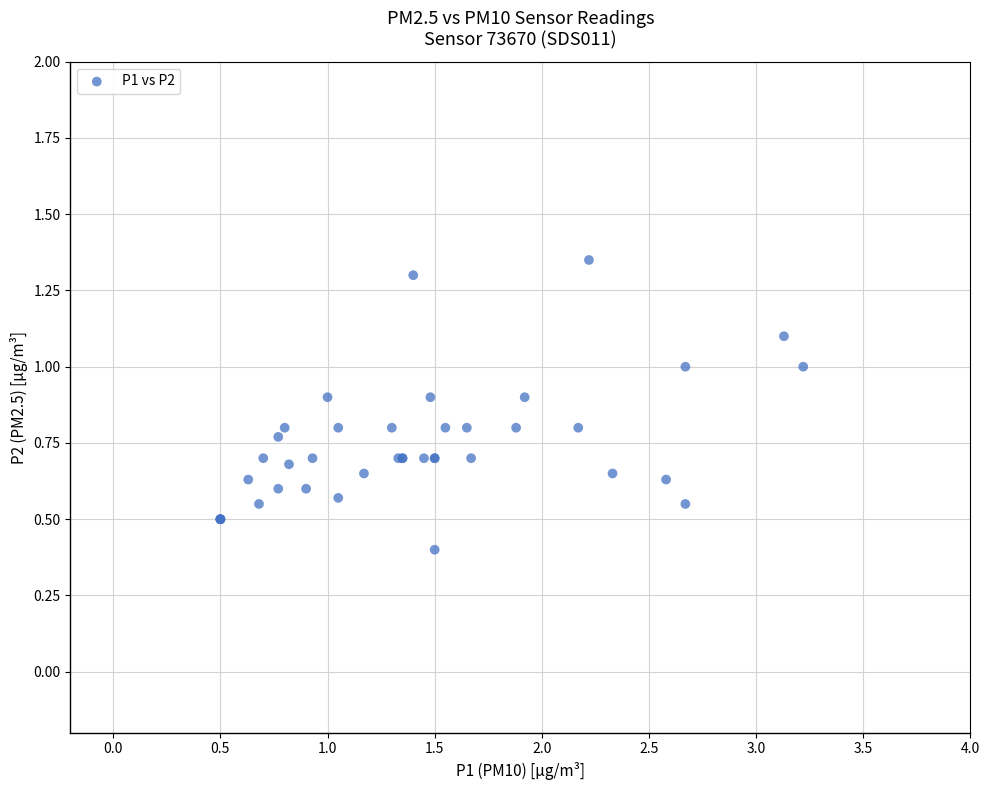

What Y value in the scatter plot is closest to 0?

0.4